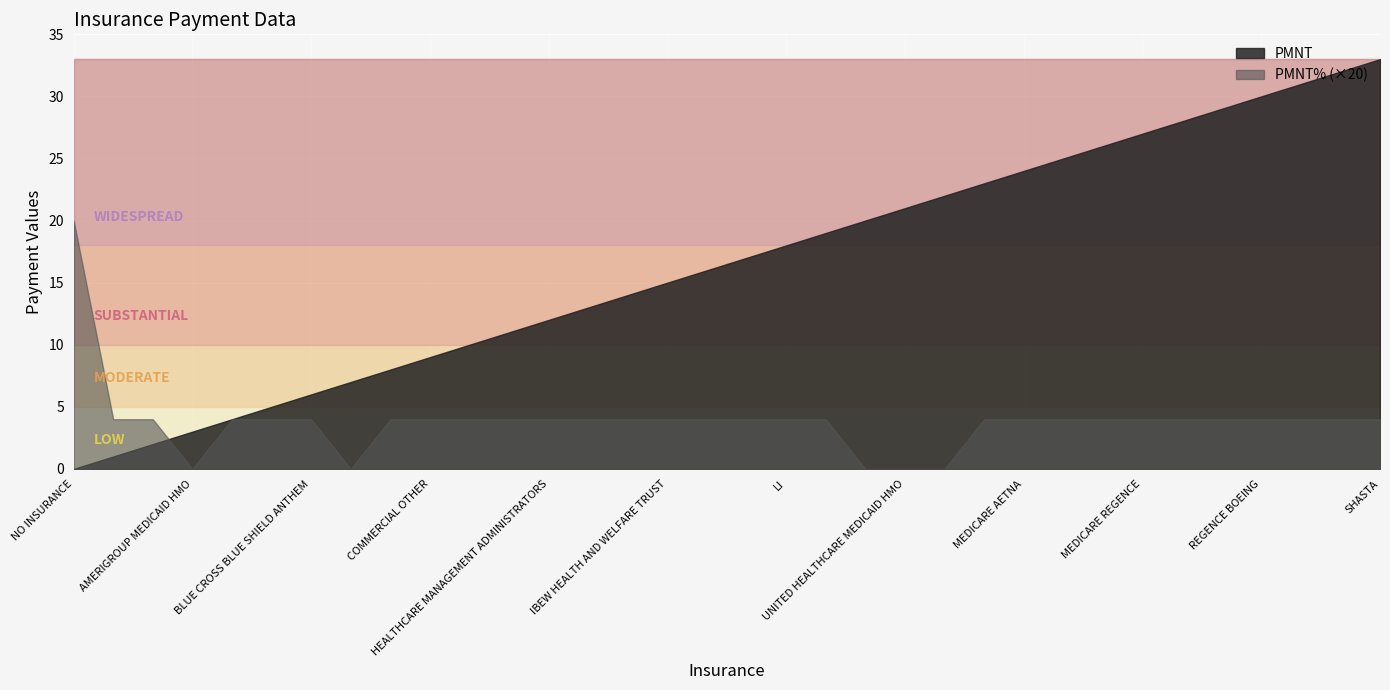

True or false: PMNT% has more than 2 points higher than both neighbors.

False